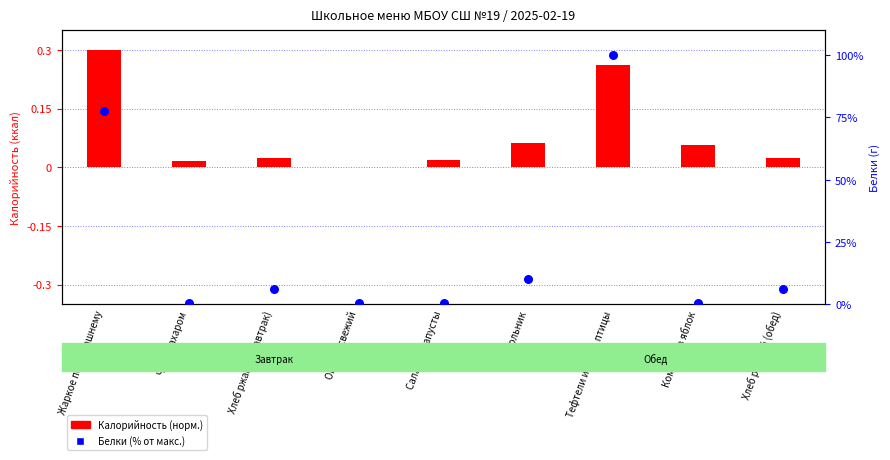

At how many categories does at least one series exceed 93?

1